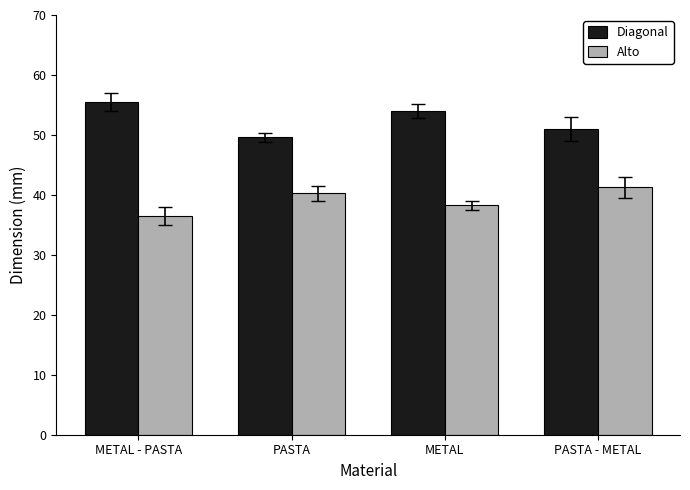

How many bars are there in total?

8